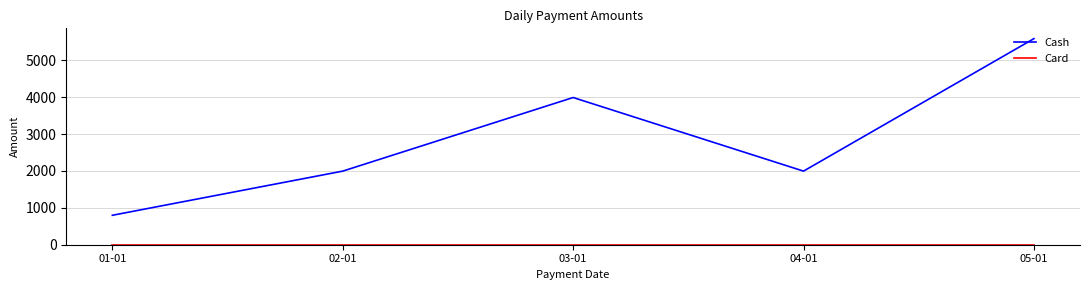

Count the number of data series in this chart.

2